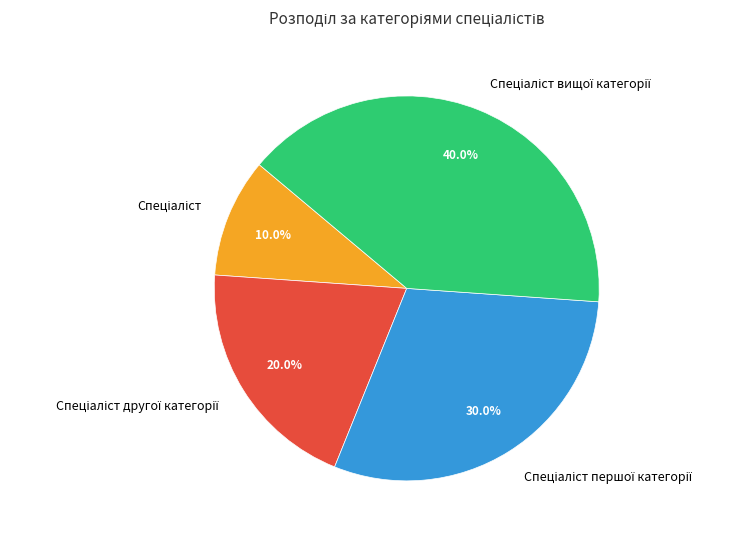

Does any single category account for the majority?

No